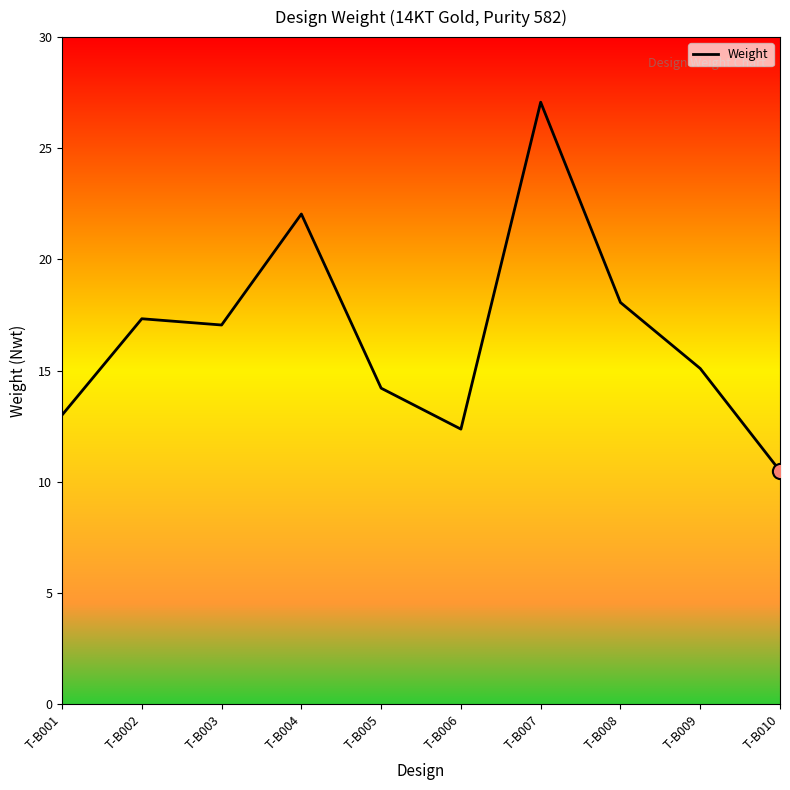

Between T-B004 and T-B003, which is larger?

T-B004